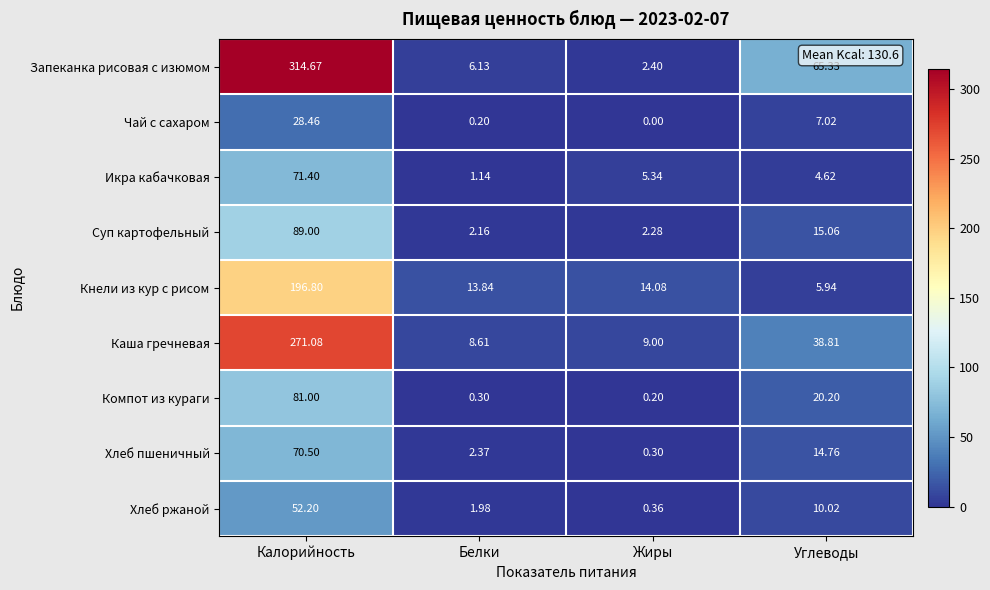

Which series changed the most between Калорийность and Углеводы?

Запеканка рисовая с изюмом